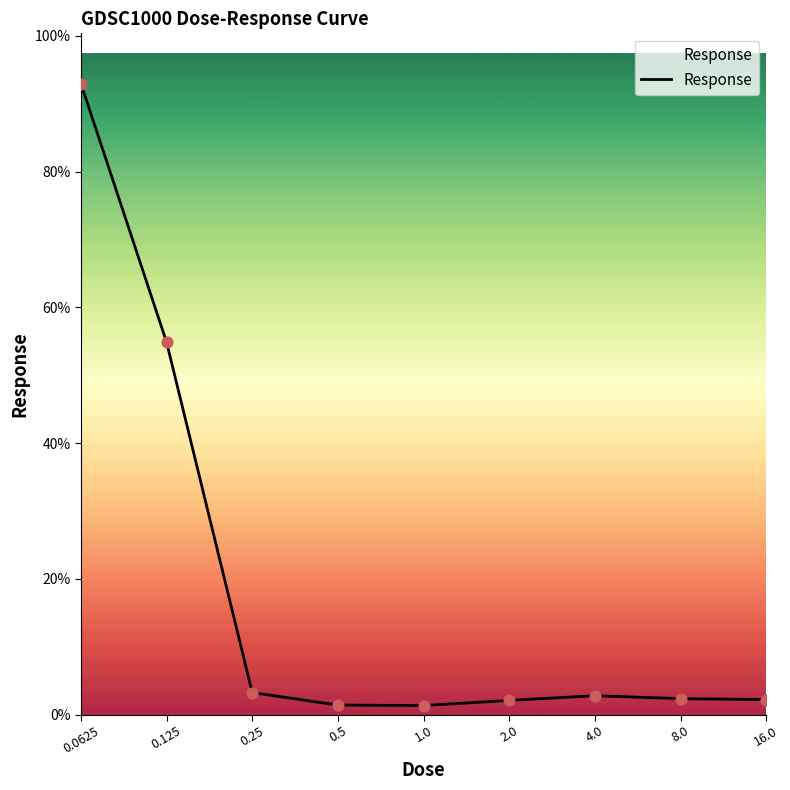

What is the difference between the maximum and minimum values?

91.6